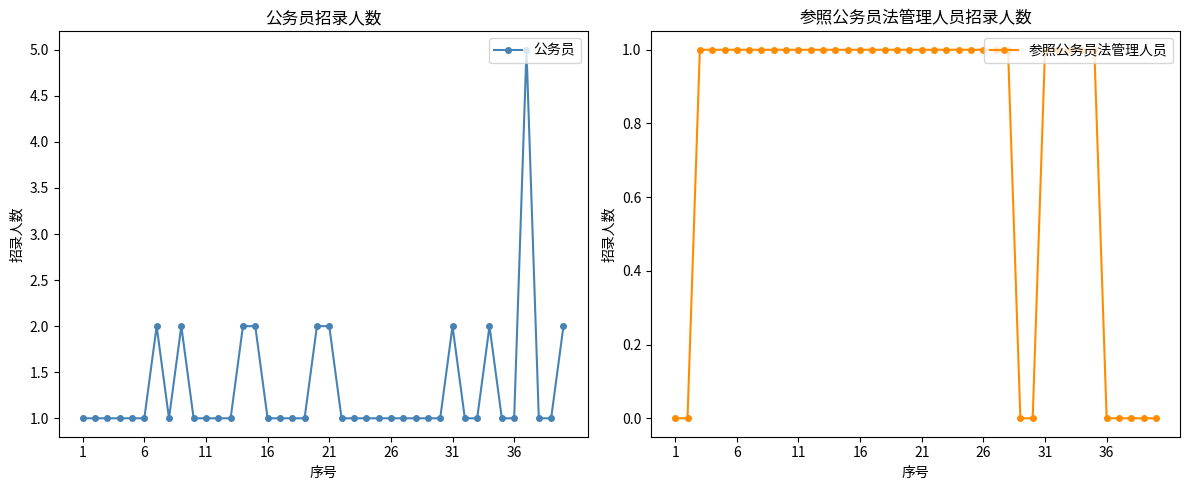

True or false: 公务员 has a value of 1 at 16.

True